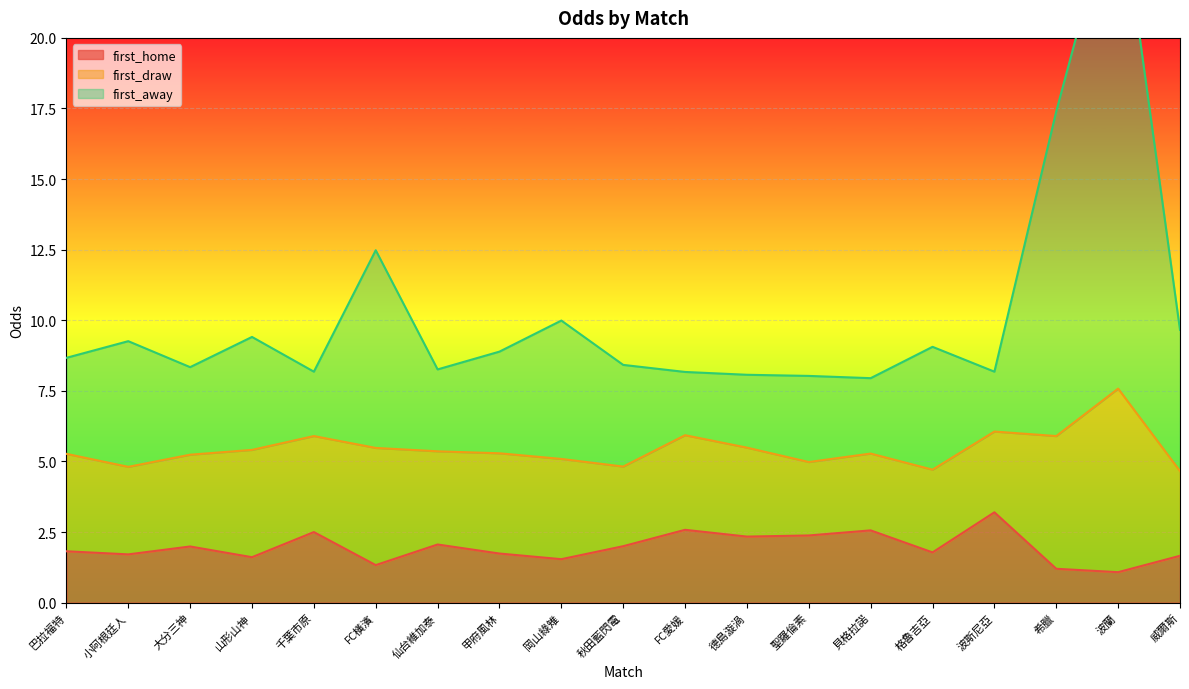

At which label does first_away reach its minimum?

貝格拉諾